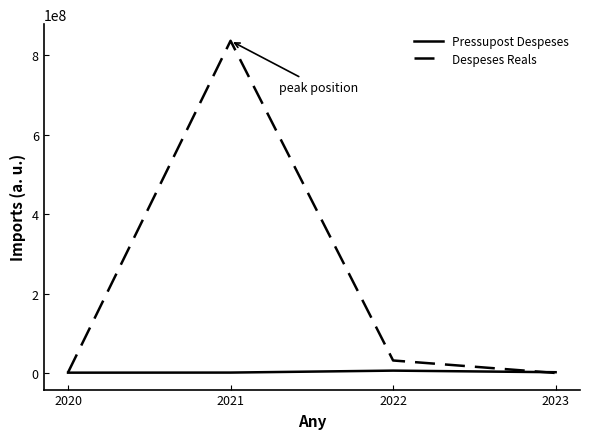

Is the value of Pressupost Despeses at 2021 greater than the value of Despeses Reals at 2021?

No